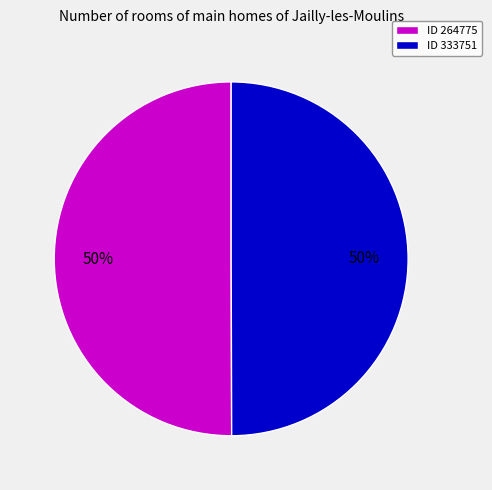

Approximately how many times larger is the value at ID 264775 compared to ID 333751?

1.0